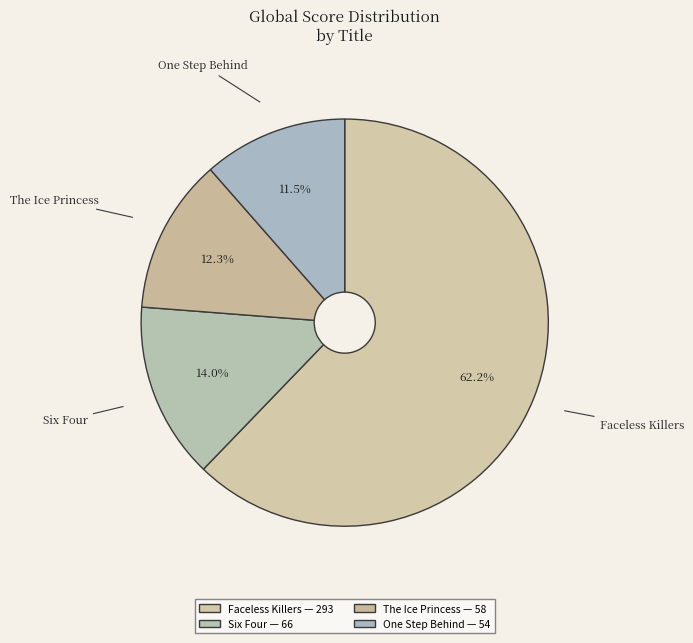

Combined, what portion of the pie is Six Four and The Ice Princess?

26.3%